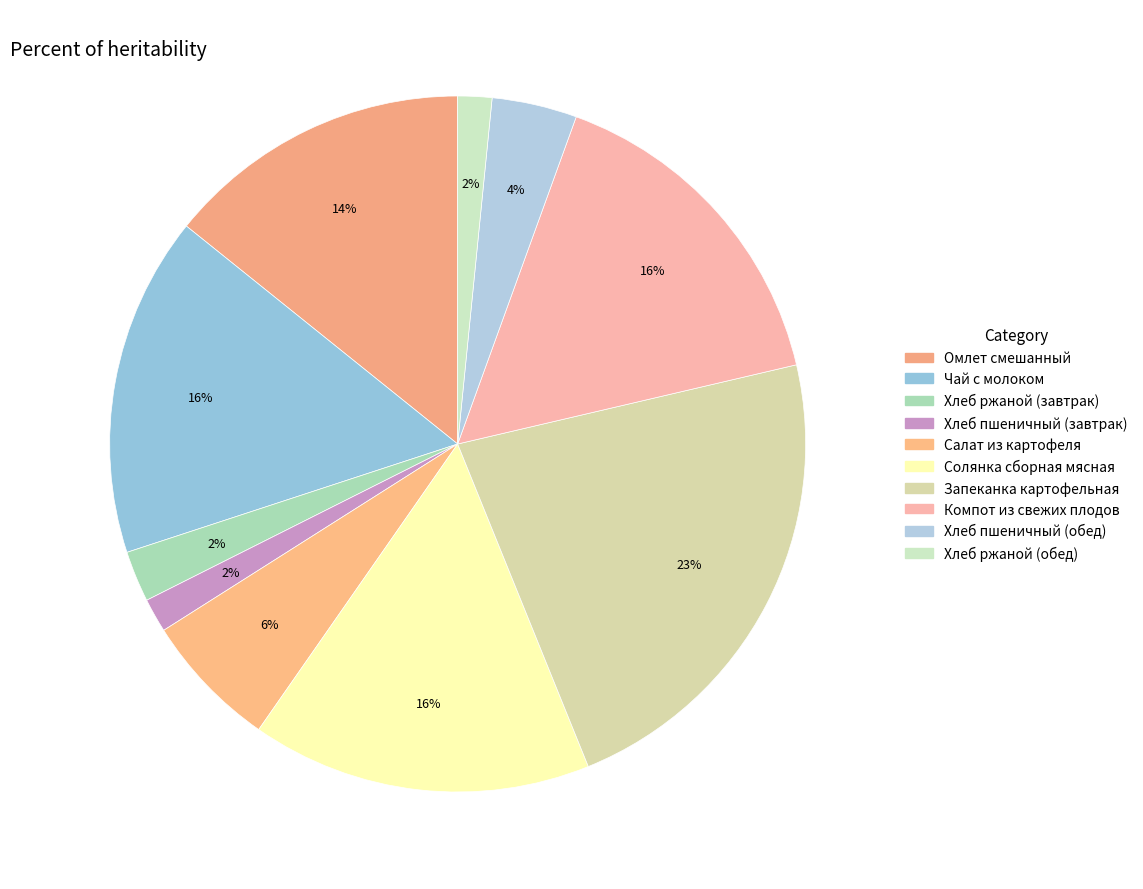

How many slices are in this pie chart?

10